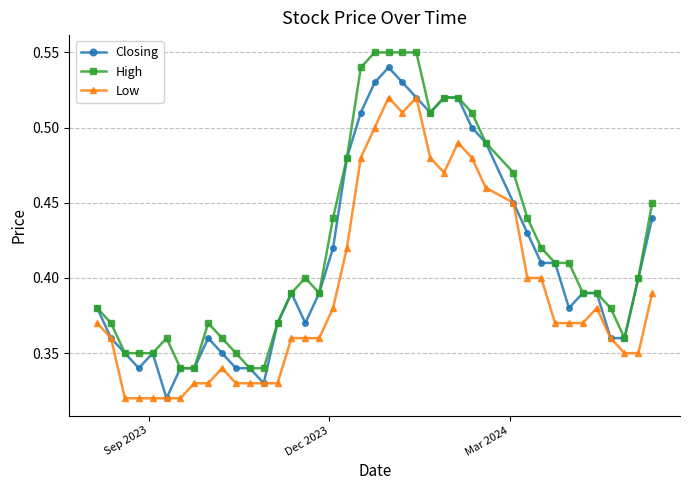

List the series in order of their overall mean, highest first.

High, Closing, Low